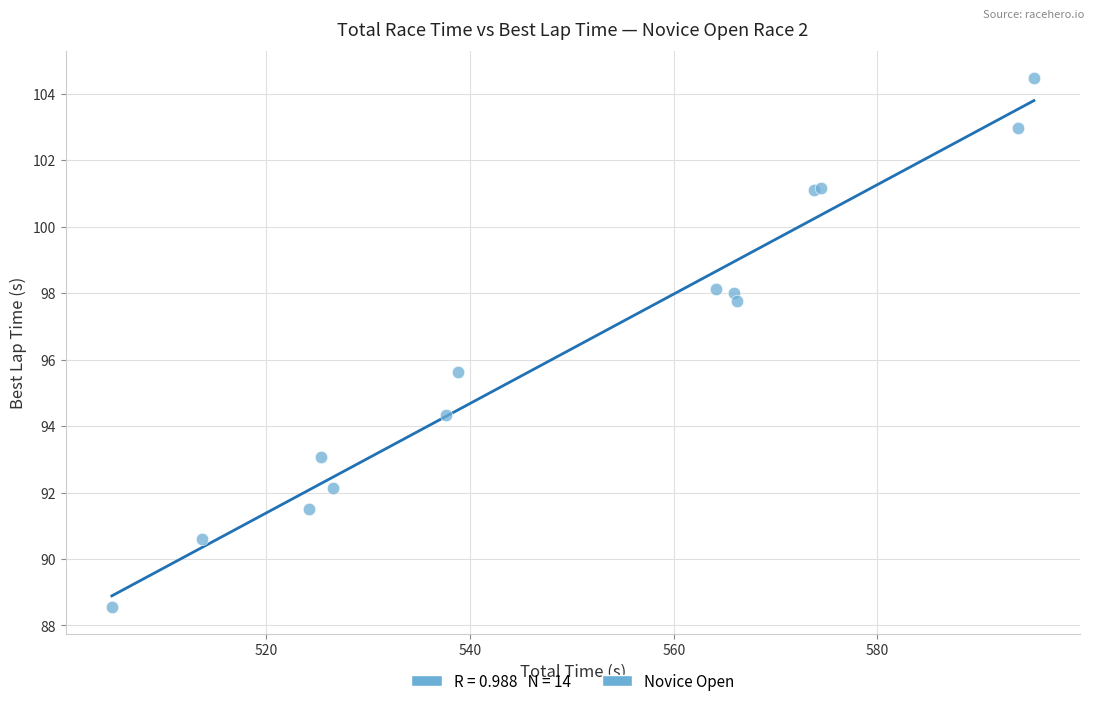

What Y value in the scatter plot is closest to 96?

95.6